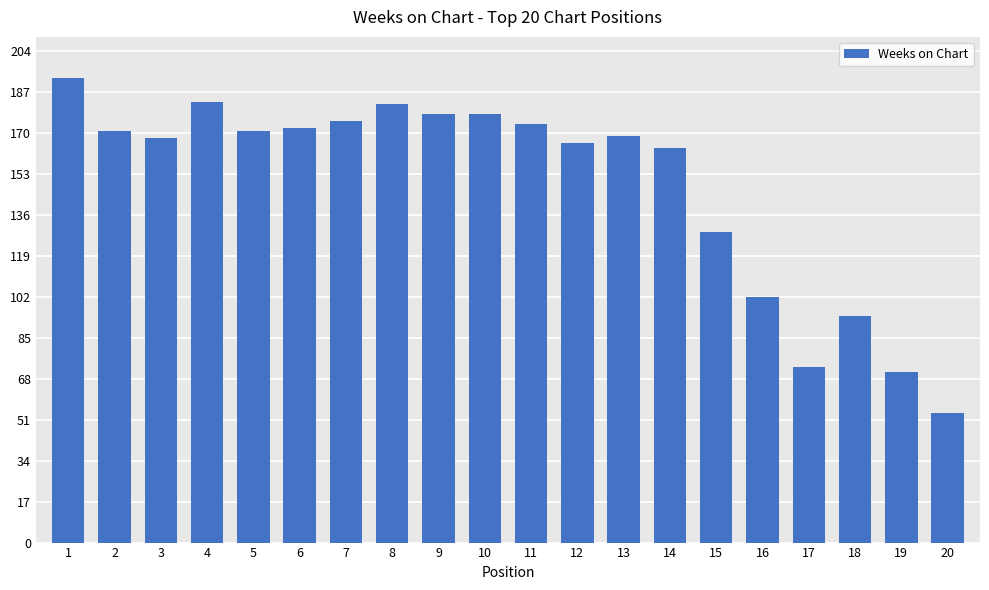

Is it true that the value at 1 is 61?

False